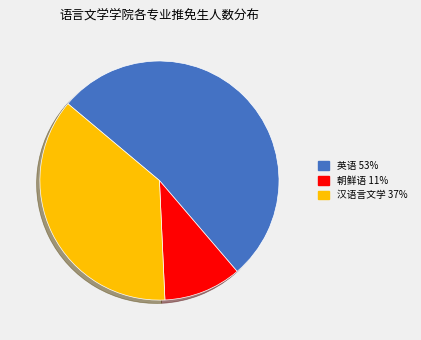

What is the ratio of the value at 汉语言文学 to the value at 英语?

0.7